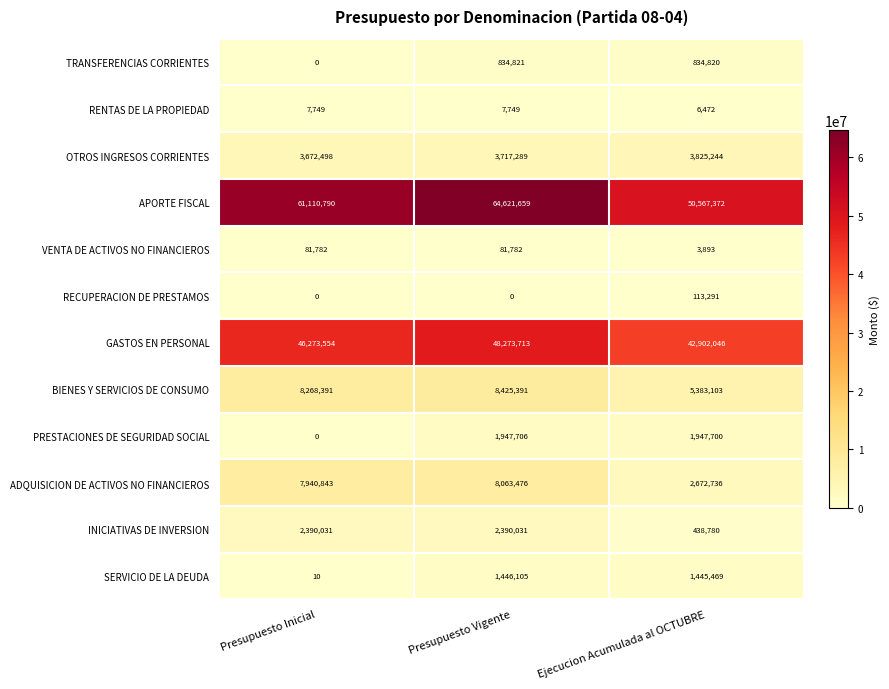

What is the difference between the highest and lowest values at Presupuesto Inicial?

61110790